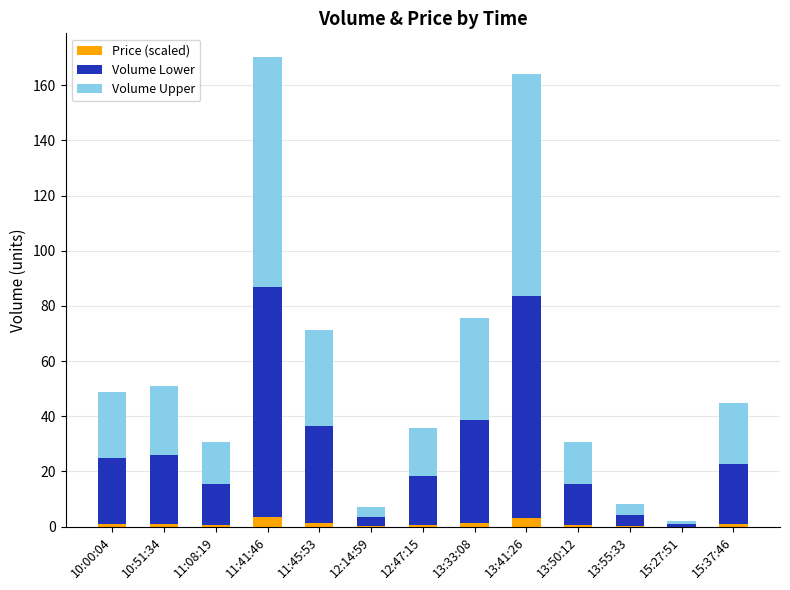

What is the sum of all Price (scaled) values?

14.5